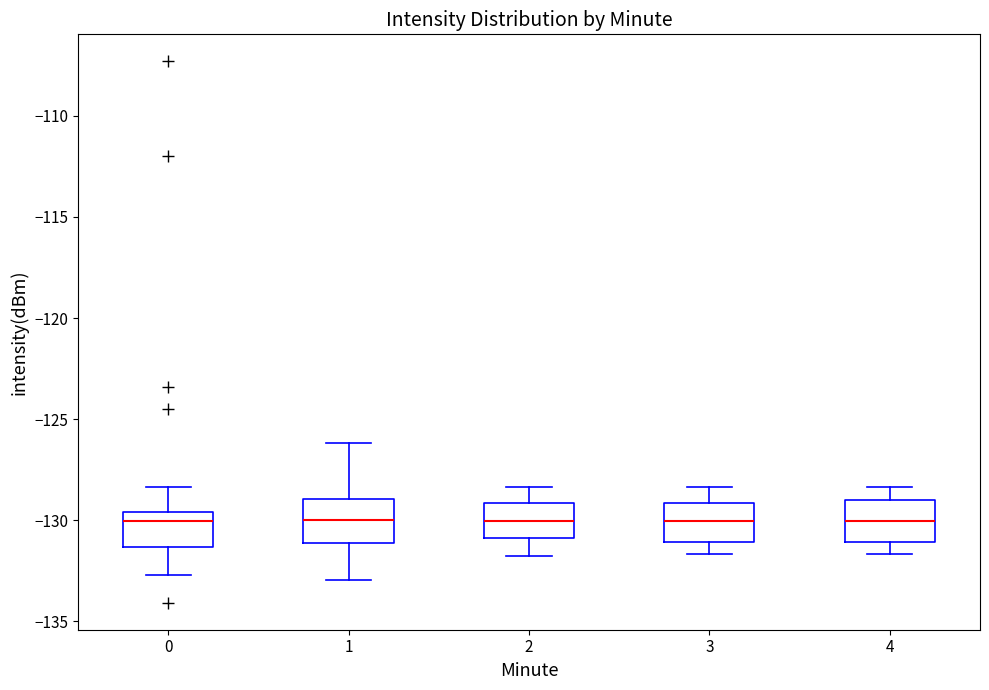

Reading left to right, read every box against the y-axis: the position of its median line, the range the box covers, and the ends of its whiskers. The values are not printed on the chart, so give them approximately, as read against the axis.

0: median -130.0, box -131.5 to -129.5, whiskers -132.5 to -128.5
1: median -130.0, box -131.0 to -129.0, whiskers -133.0 to -126.0
2: median -130.0, box -131.0 to -129.0, whiskers -132.0 to -128.5
3: median -130.0, box -131.0 to -129.0, whiskers -131.5 to -128.5
4: median -130.0, box -131.0 to -129.0, whiskers -131.5 to -128.5